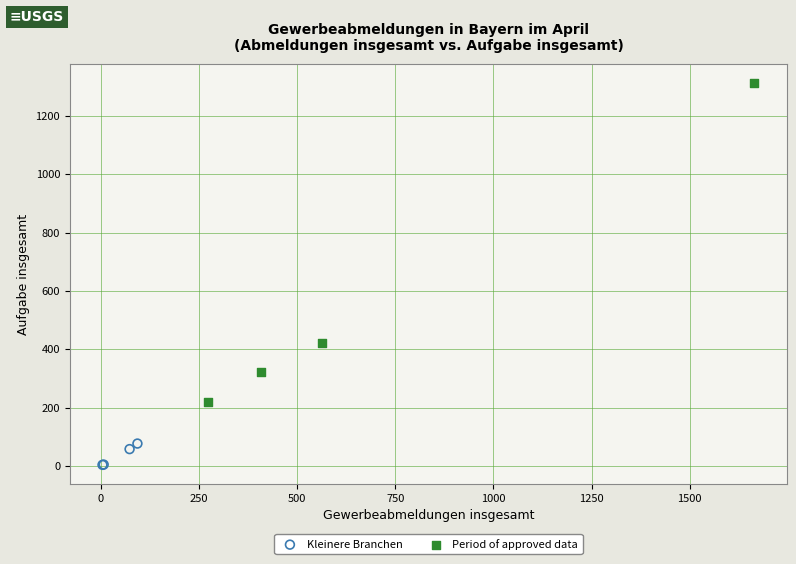

Which series contains the lowest Y value?

Kleinere Branchen